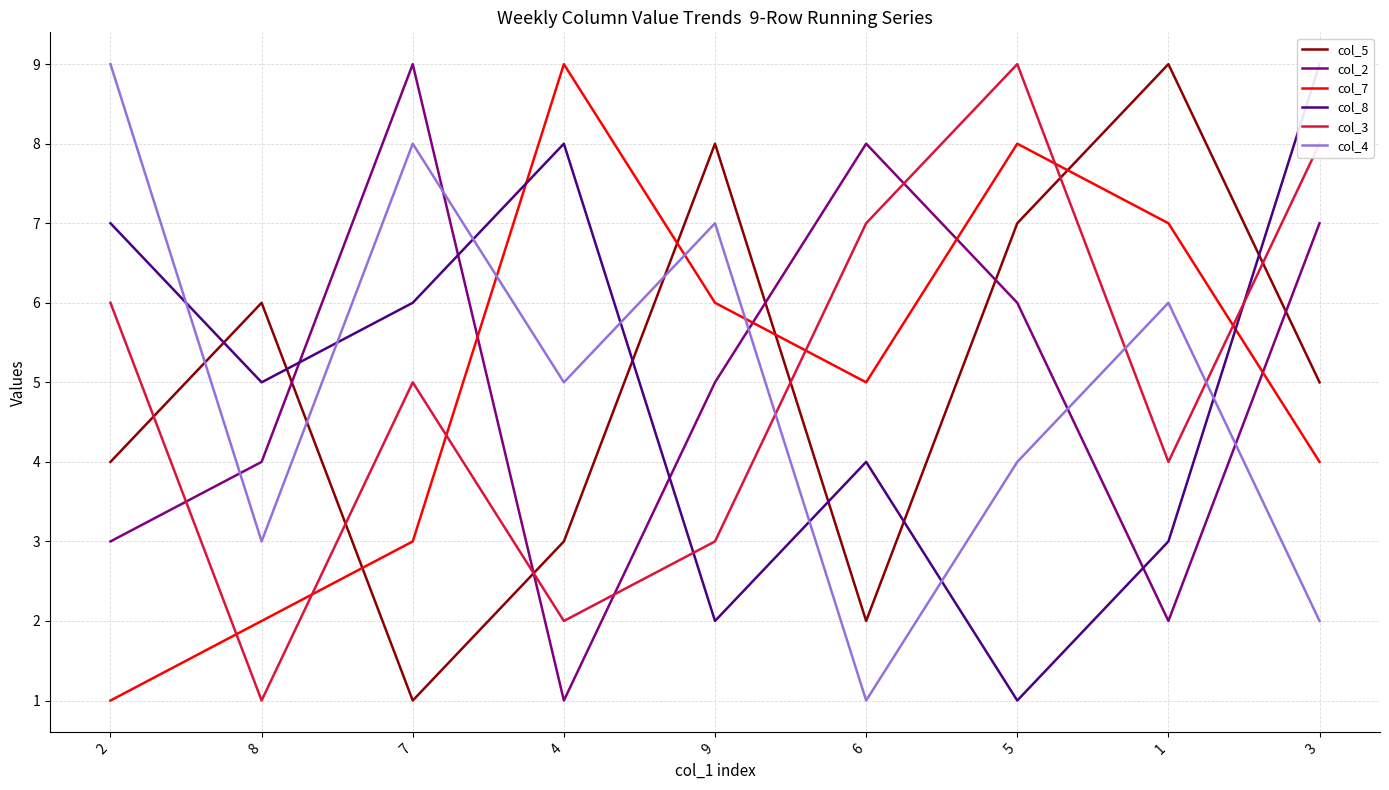

True or false: col_8 has more than 0 points higher than both neighbors.

True